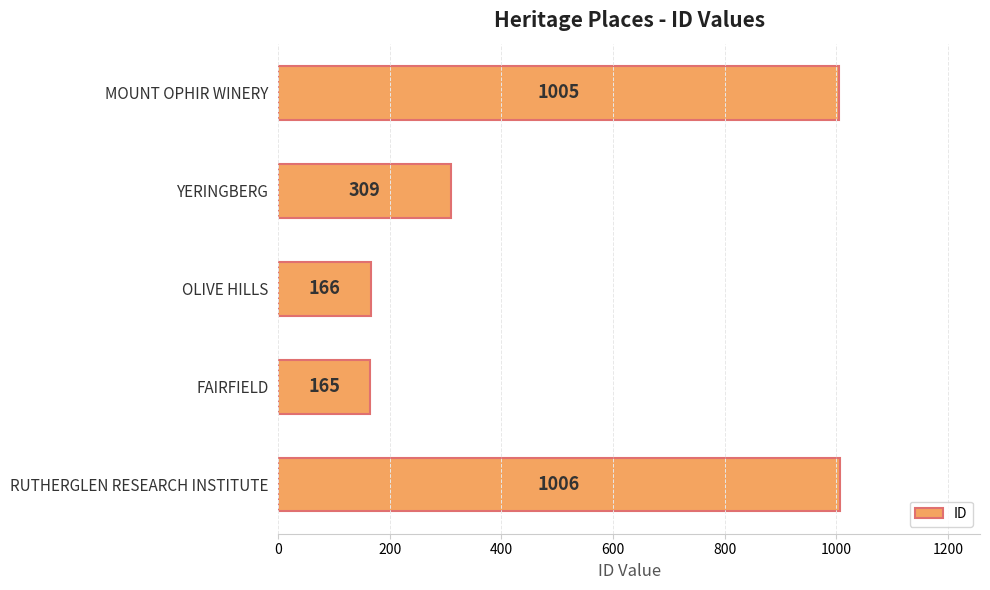

True or false: the data shows 309 at YERINGBERG.

True